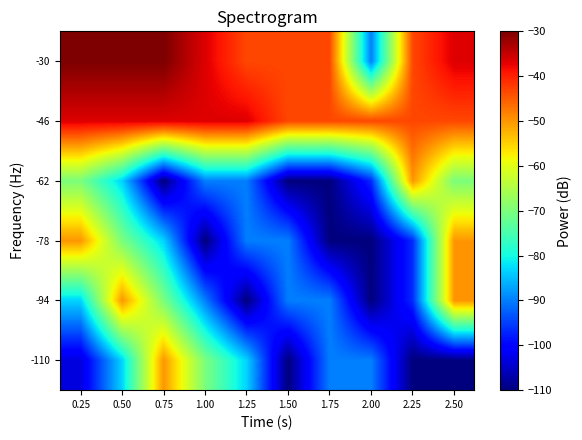

At which category does the chart reach its peak across all series?

0.25